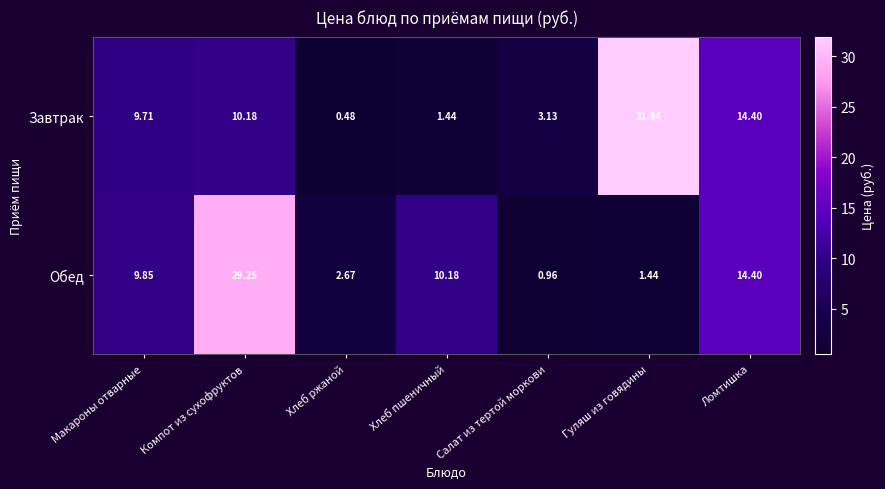

Where does the Завтрак series first go above 9?

Макароны отварные